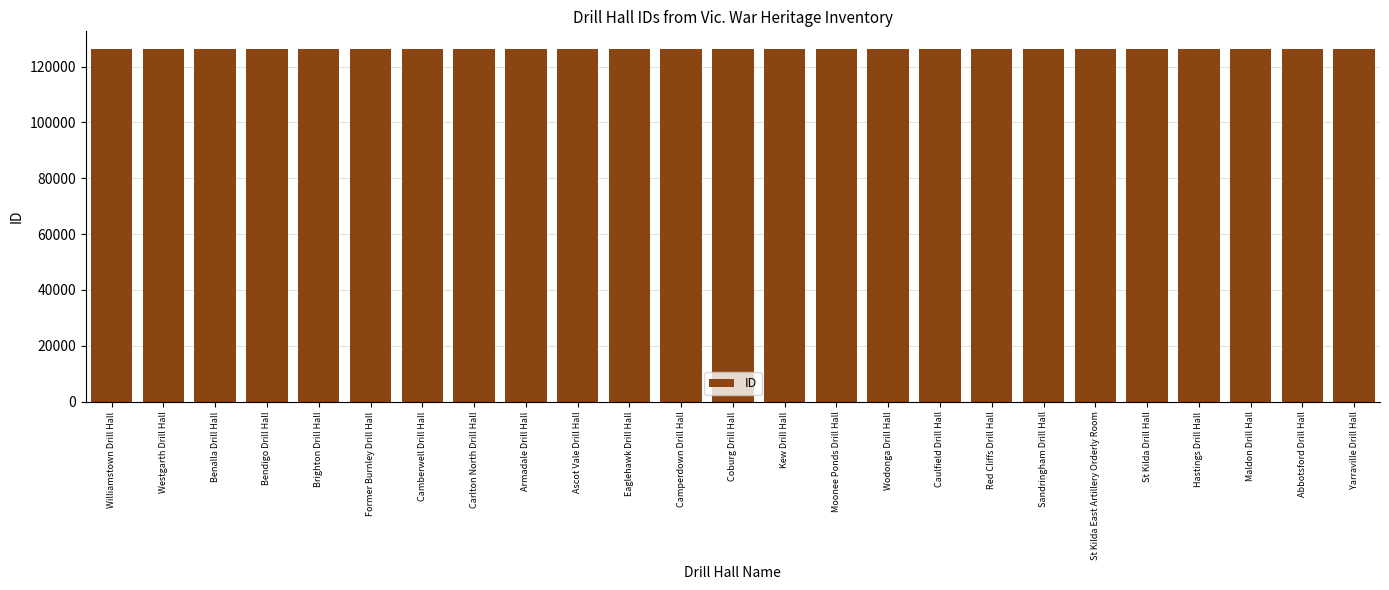

How many bars are there in total?

25